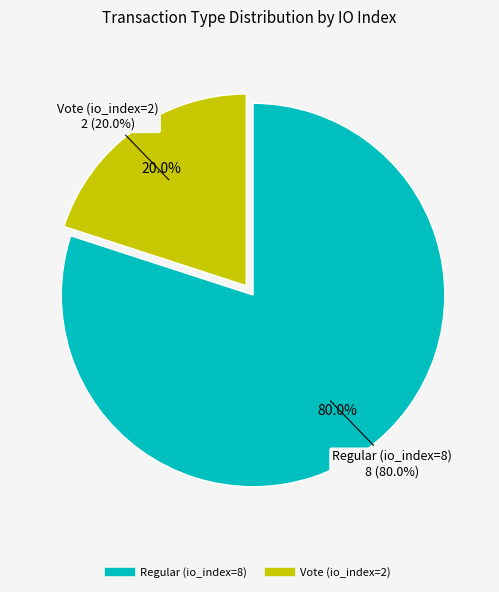

To the nearest percent, what is the difference between the Vote (io_index=2) and Regular (io_index=8) slice percentages?

60%